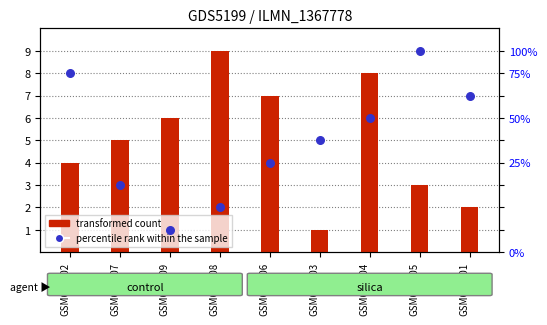

Which series has the largest total across all categories?

transformed count